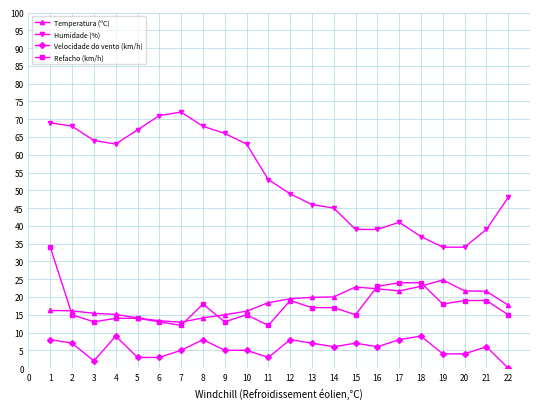

Is it true that Velocidade do vento (km/h) equals 10.8 at 14?

False